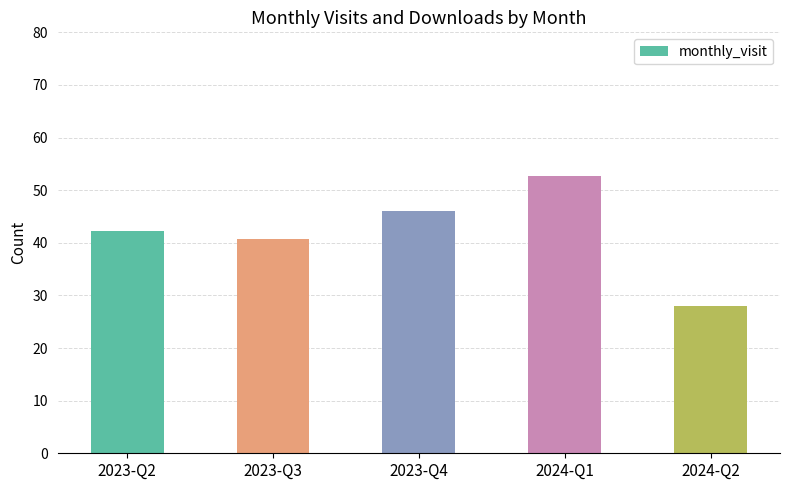

Rank the categories by value from highest to lowest.

2024-Q1, 2023-Q4, 2023-Q2, 2023-Q3, 2024-Q2